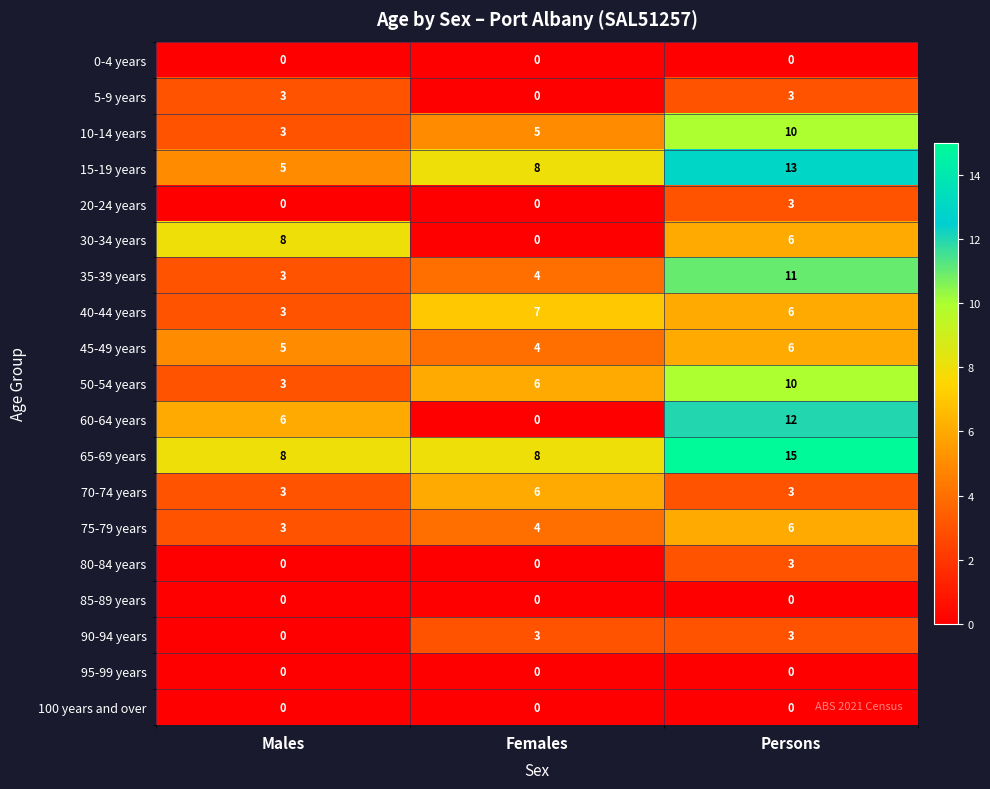

What is the difference between the maximum and minimum values in the 10-14 years series?

7